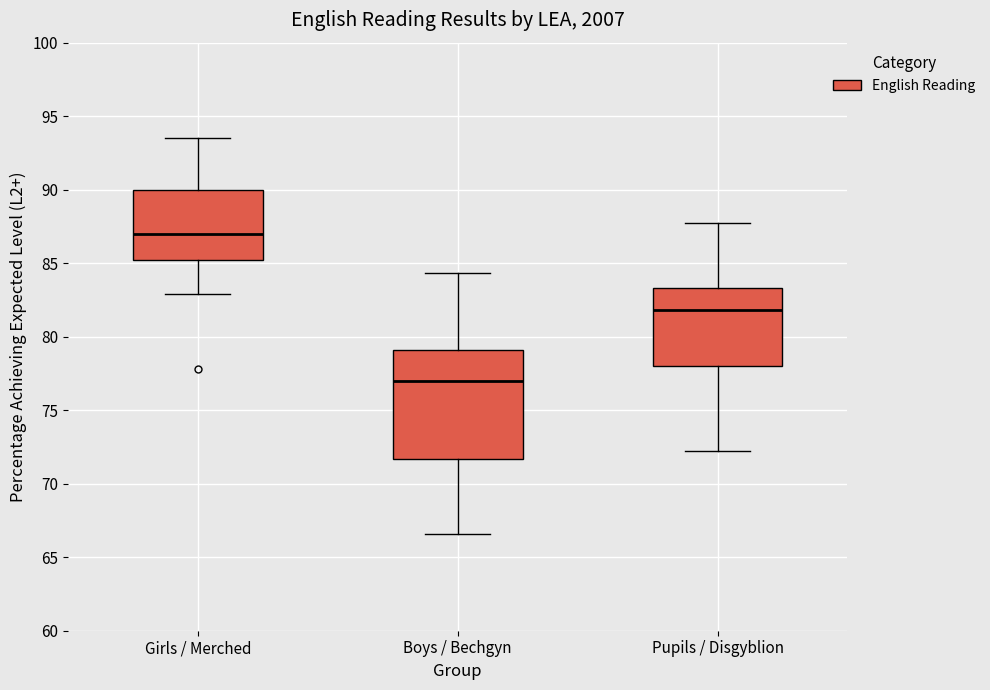

Reading left to right, read every box against the y-axis: the position of its median line, the range the box covers, and the ends of its whiskers. The values are not printed on the chart, so give them approximately, as read against the axis.

Girls / Merched: median 87.0, box 85.0 to 90.0, whiskers 83.0 to 93.5
Boys / Bechgyn: median 77.0, box 71.5 to 79.0, whiskers 66.5 to 84.5
Pupils / Disgyblion: median 82.0, box 78.0 to 83.5, whiskers 72.0 to 87.5